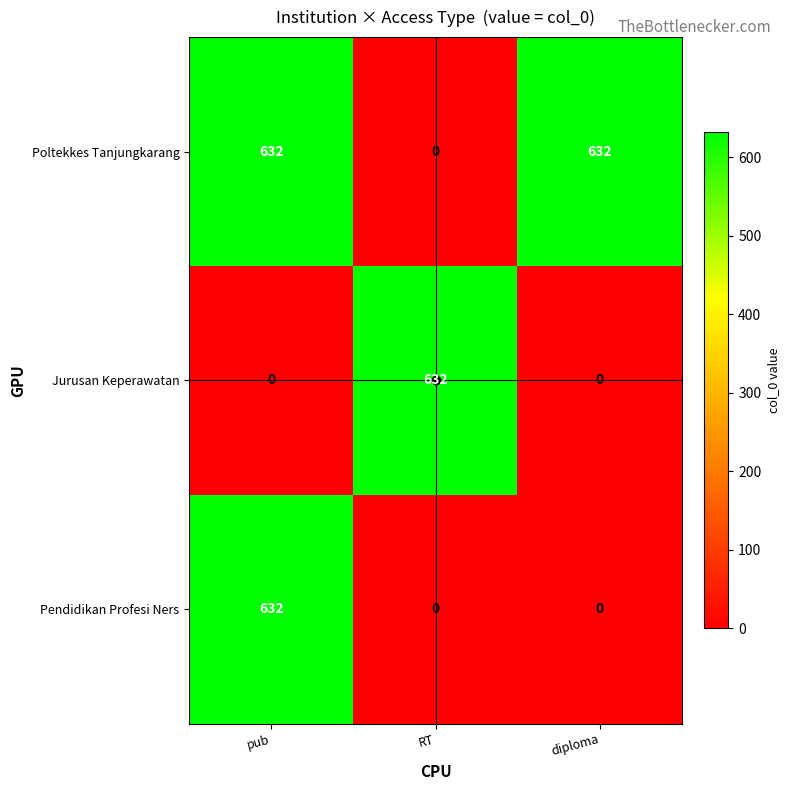

The value of Pendidikan Profesi Ners at diploma is 306. True or false?

False